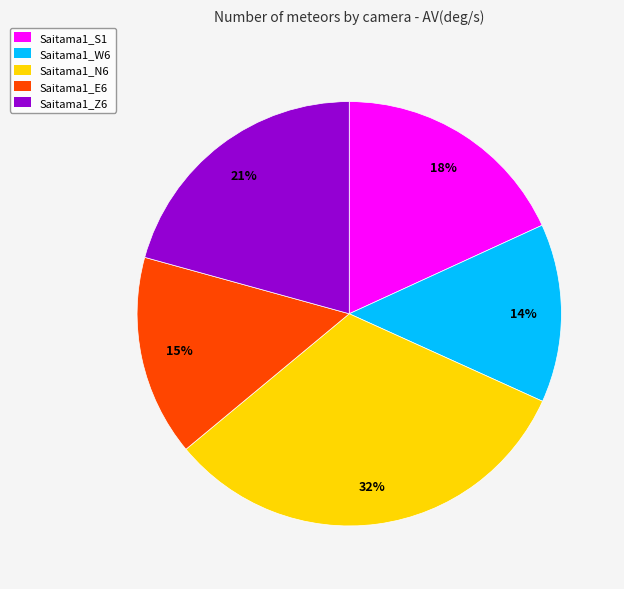

Rank the categories by value from lowest to highest.

Saitama1_W6, Saitama1_E6, Saitama1_S1, Saitama1_Z6, Saitama1_N6